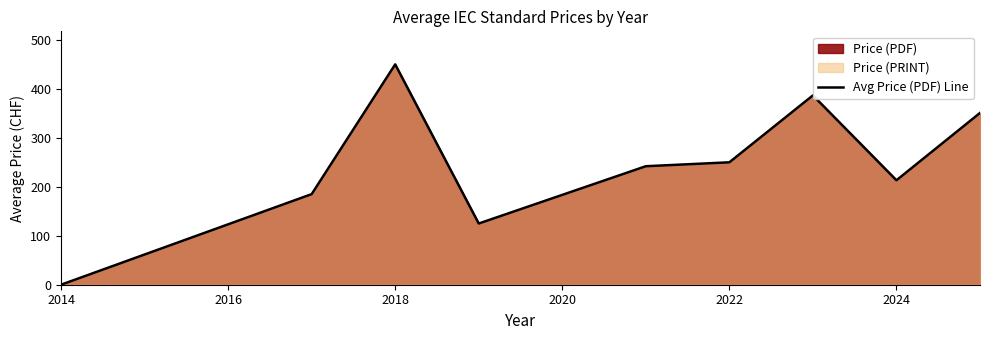

Is it true that the value at 2024 is 213.3?

True